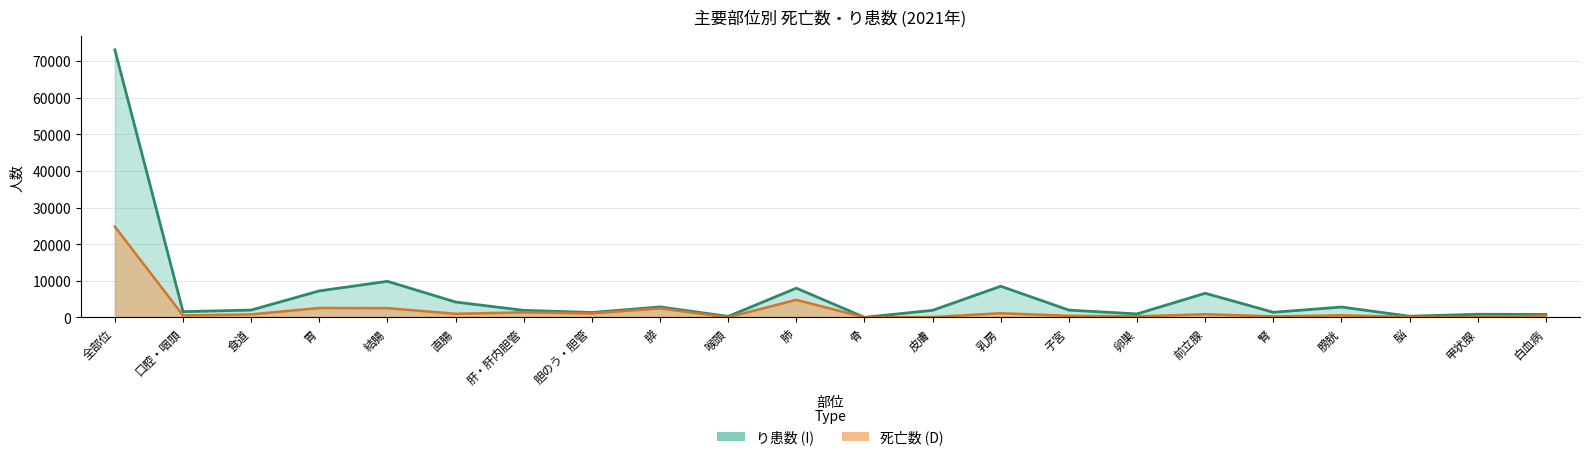

What is the value of the り患数 (I) point at the 18th from the left?

1416